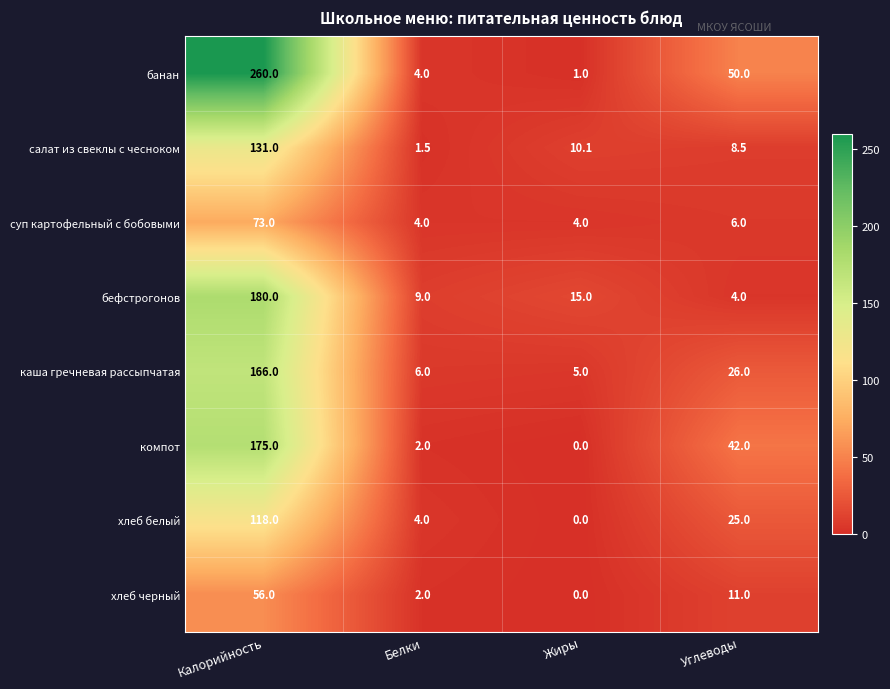

Is it true that хлеб черный equals 3.4 at Белки?

False